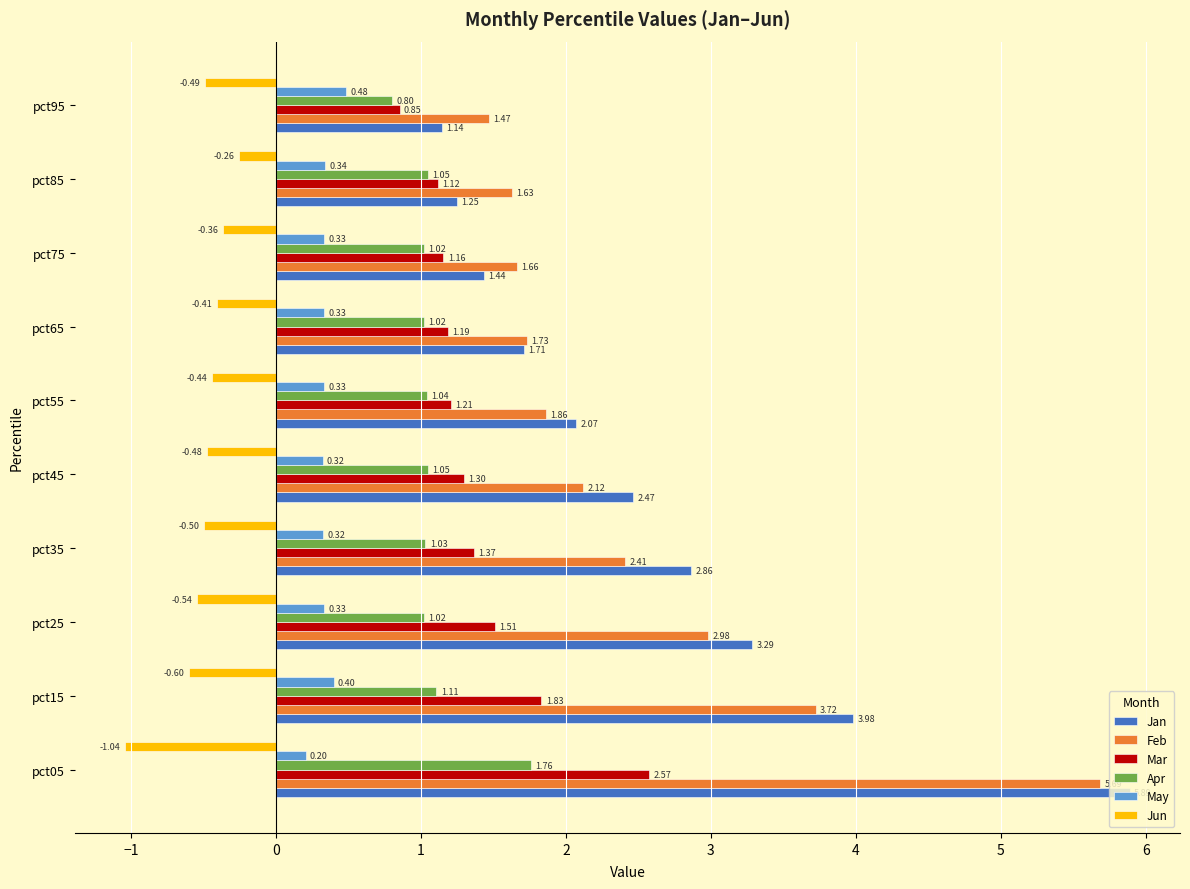

What is the total value across all series at pct75?

5.2